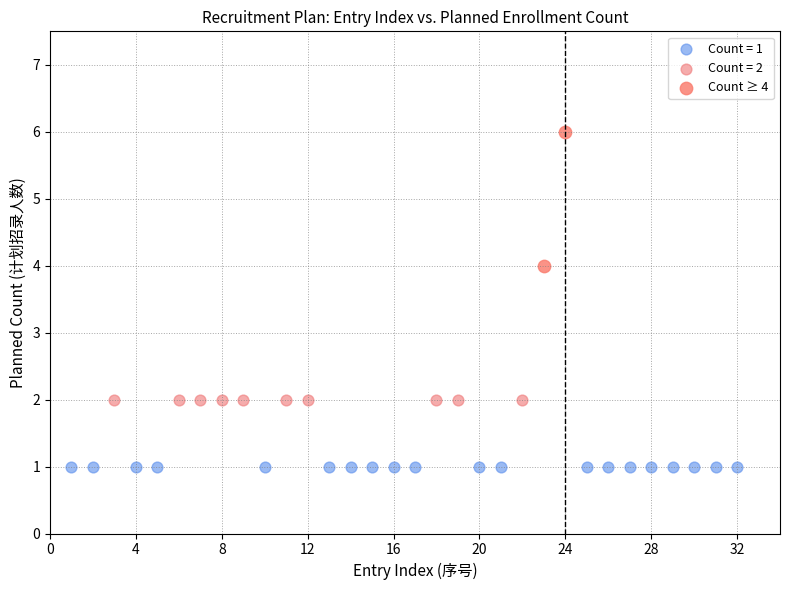

What are all the series names shown in the legend?

Count = 1, Count = 2, Count ≥ 4